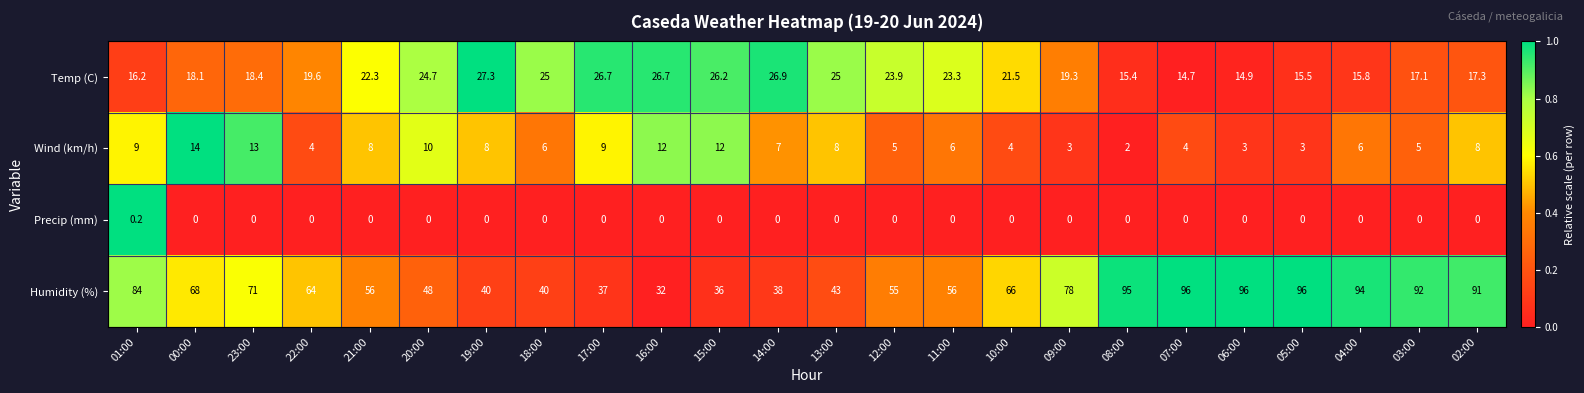

What is the spread (max minus min) of values at 22:00?

64.0